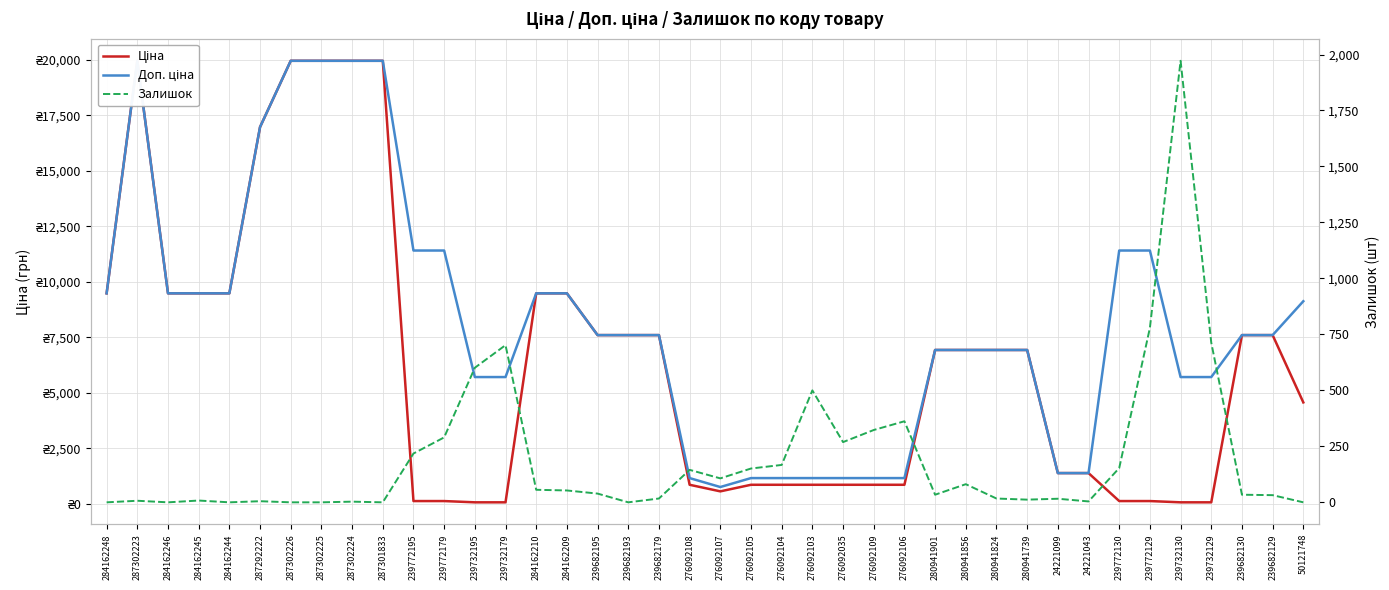

How many lines are shown in the chart?

3